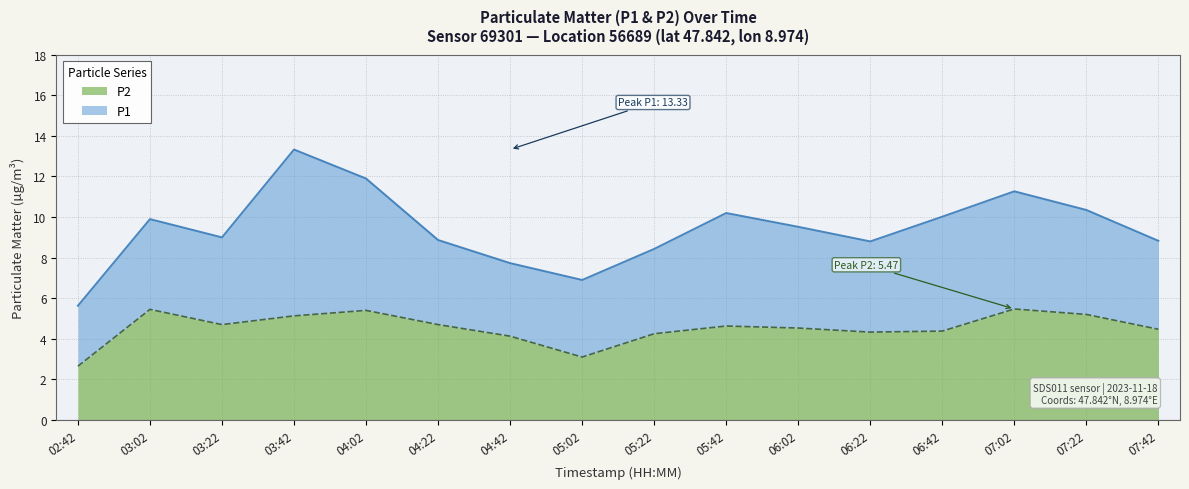

How many categories are shown in the chart?

16